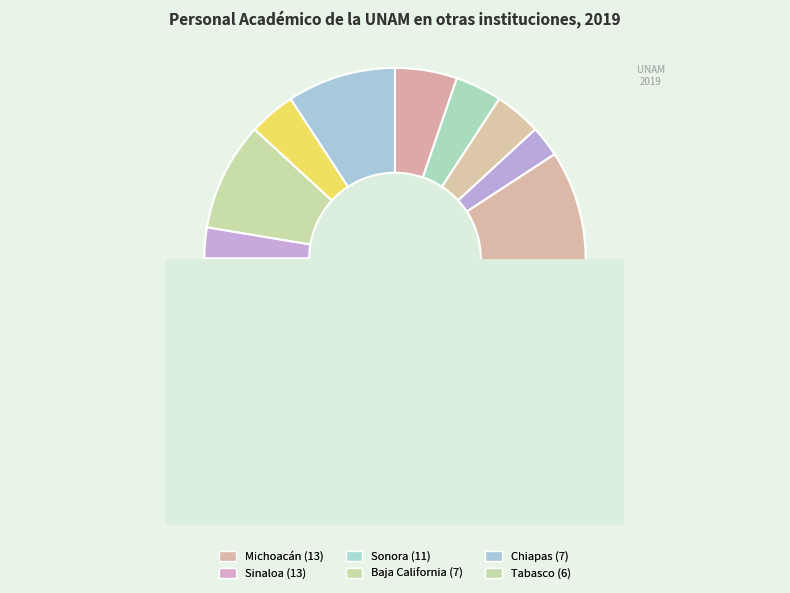

What percentage do Tabasco and Durango together represent?

11.8%